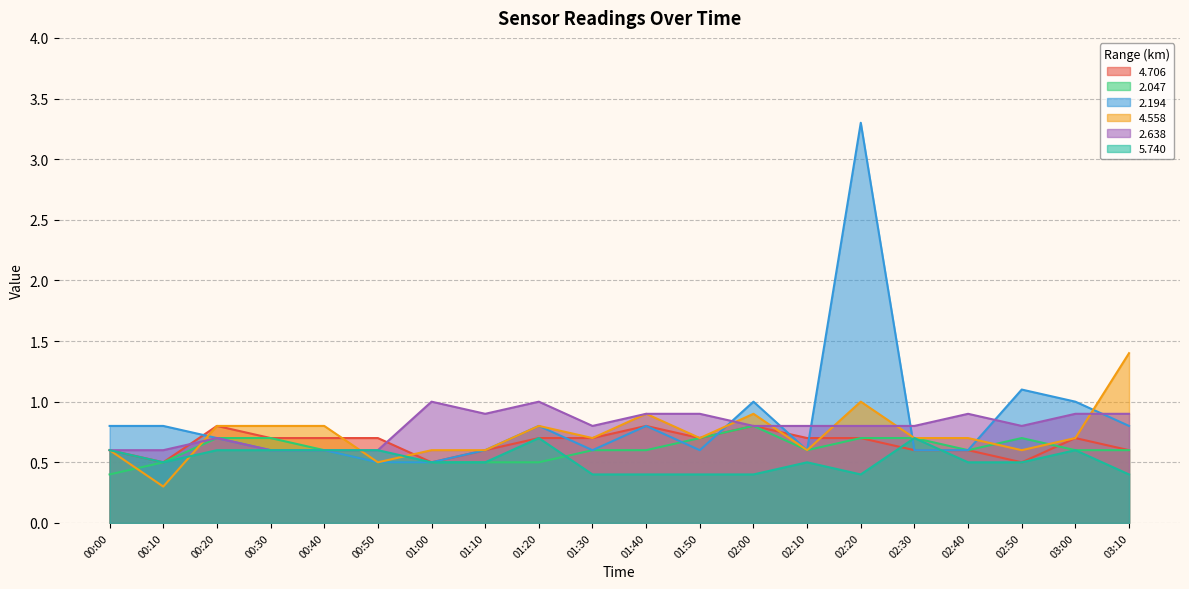

Does the chart have visible grid lines?

Yes